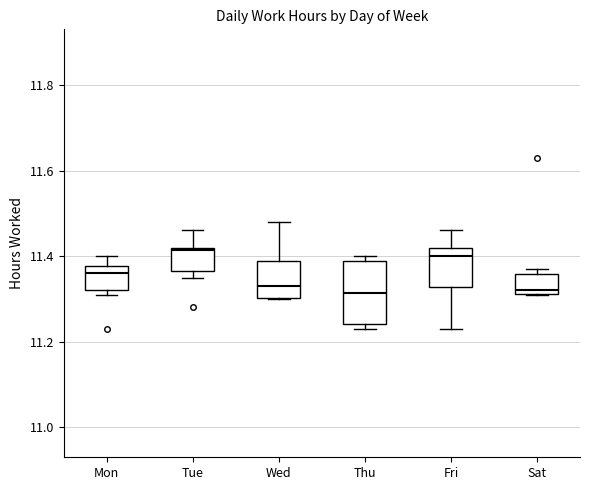

Where does the median line of the box for Wed sit on the y-axis? The values are not printed on the chart, so give them approximately, as read against the axis.

11.34